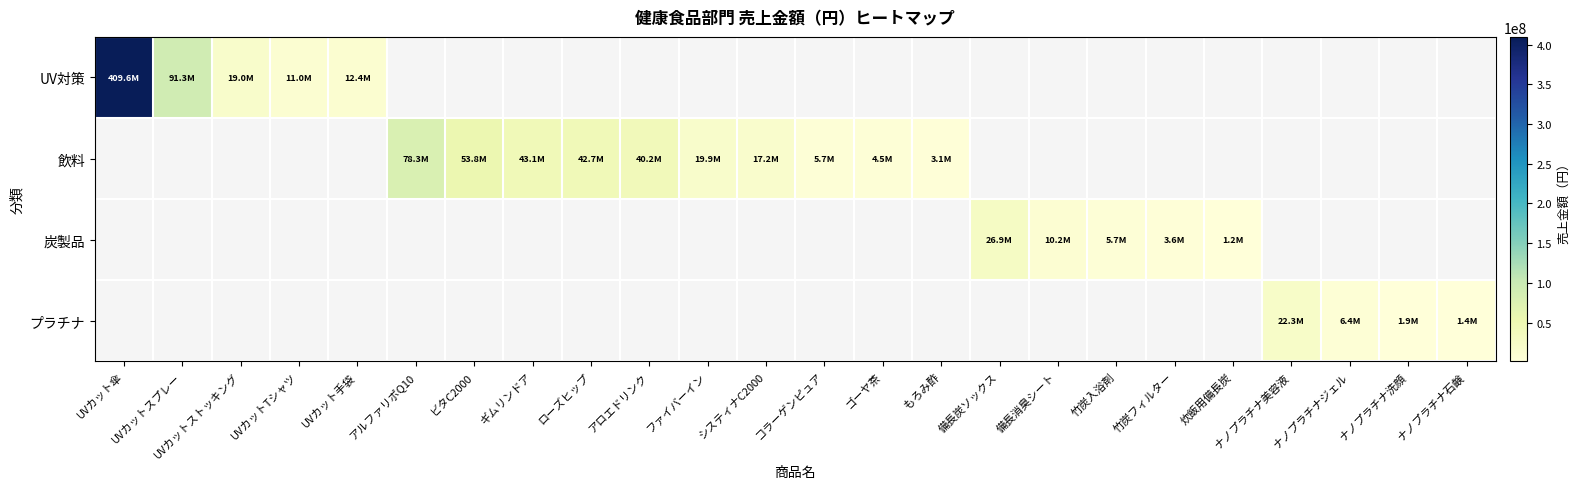

The プラチナ series shows 22270400.0 at ナノプラチナ美容液. True or false?

True